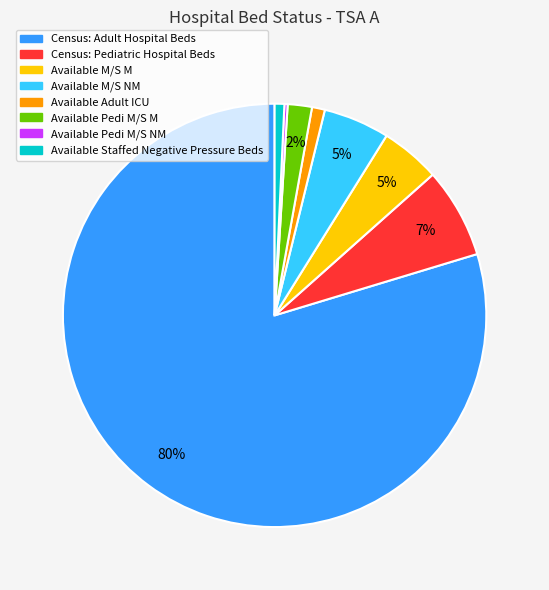

Is there any slice that represents more than half of the pie?

Yes